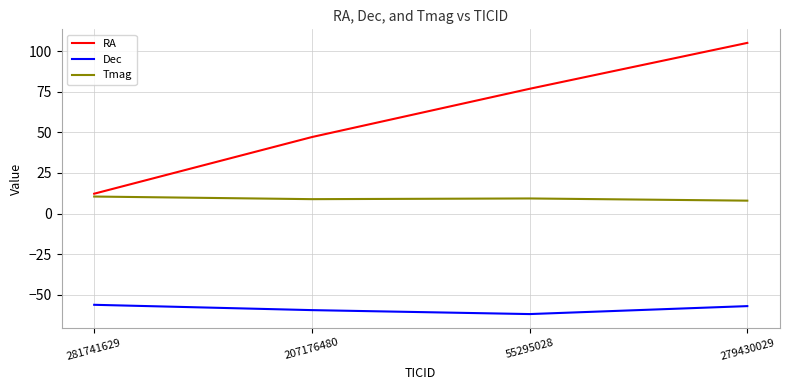

Read the Tmag value at 55295028.

9.3